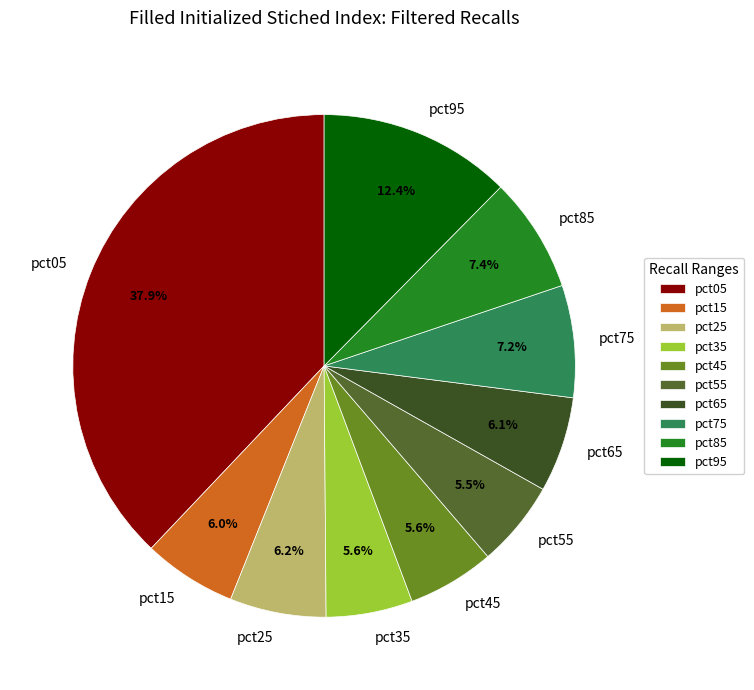

Between pct75 and pct25, which is larger?

pct75